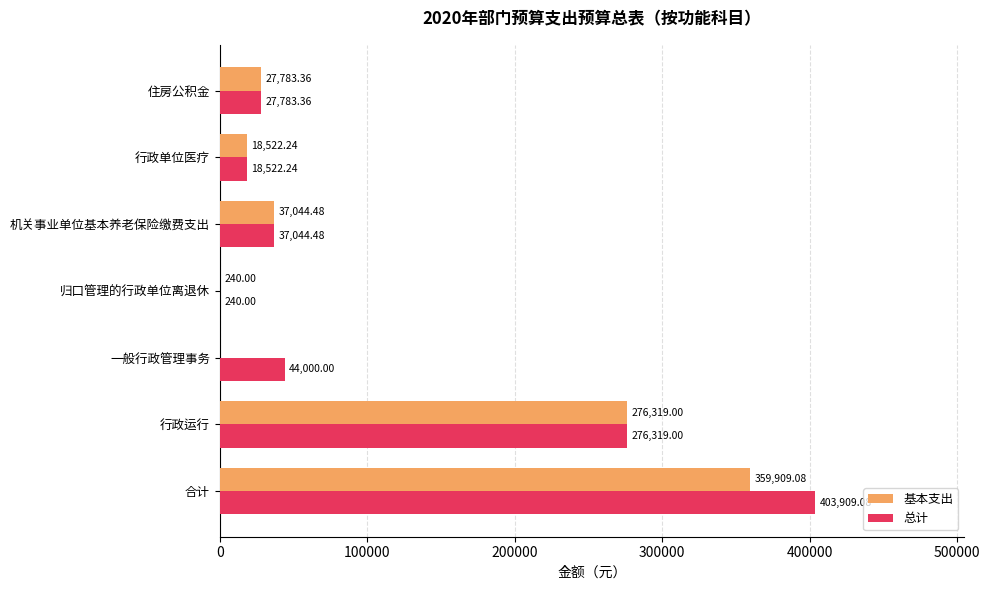

Is the value of 基本支出 at 行政单位医疗 greater than the value of 总计 at 住房公积金?

No